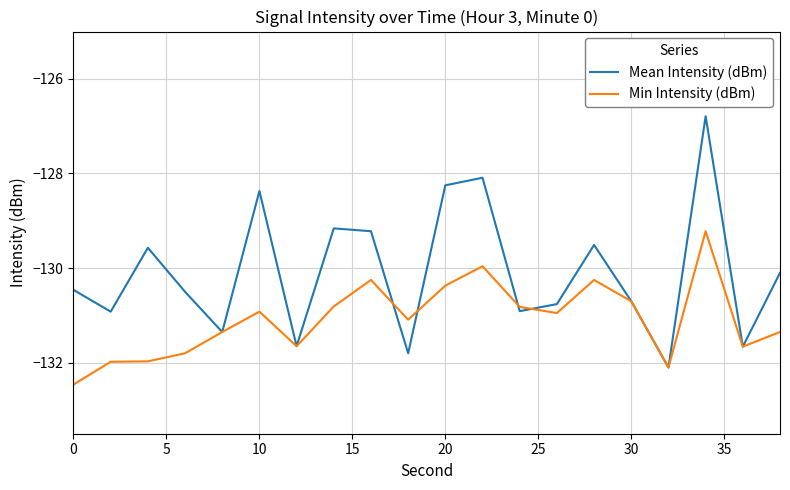

How many lines are shown in the chart?

2